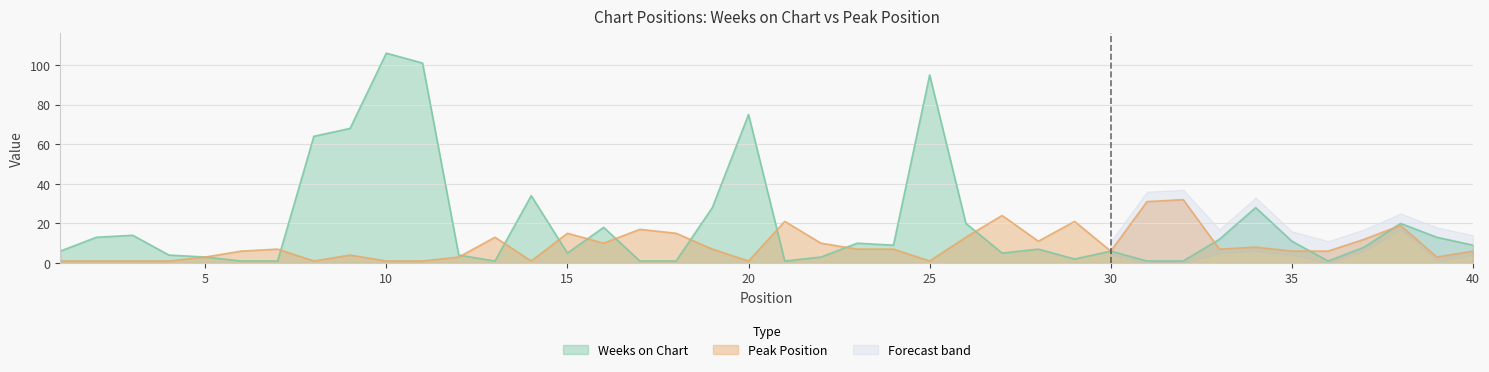

How many intersections are there between Weeks on Chart and Peak Position?

13